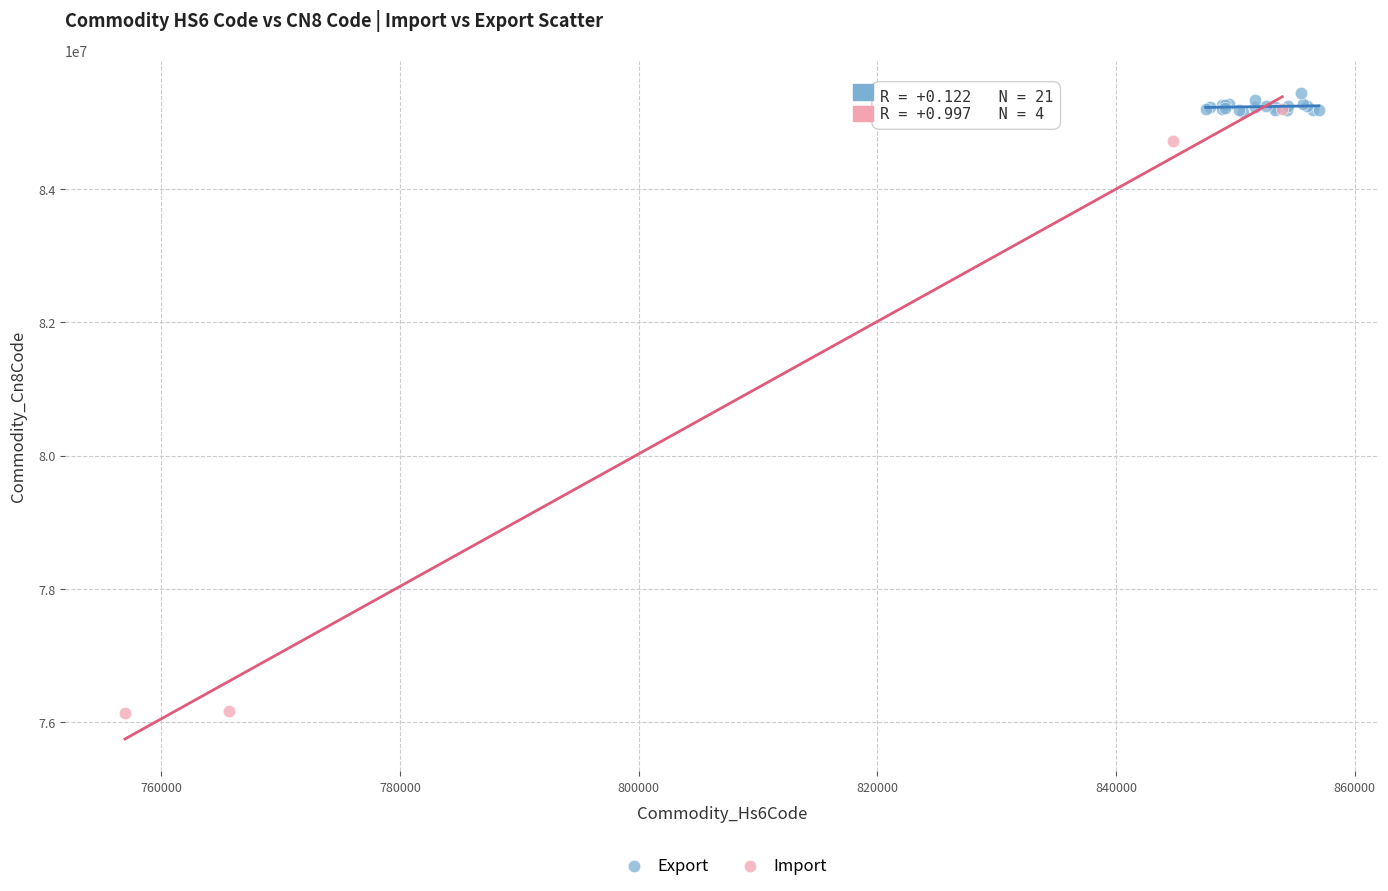

Which series has the widest spread of Y values?

Import